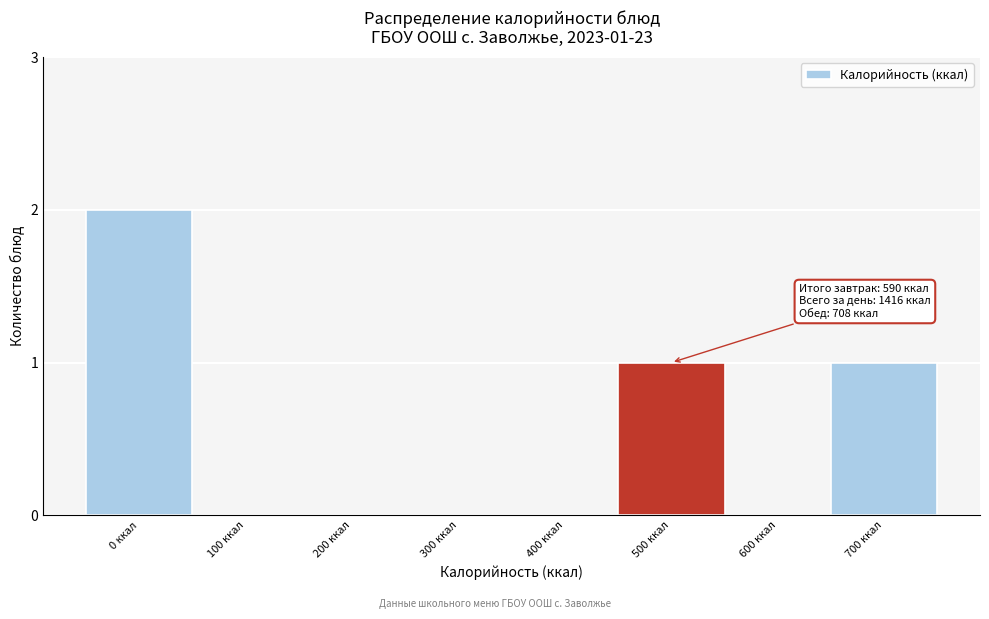

Reading left to right, transcribe all the data shown in this chart.

0 ккал=2	100 ккал=0	200 ккал=0	300 ккал=0	400 ккал=0	500 ккал=1	600 ккал=0	700 ккал=1